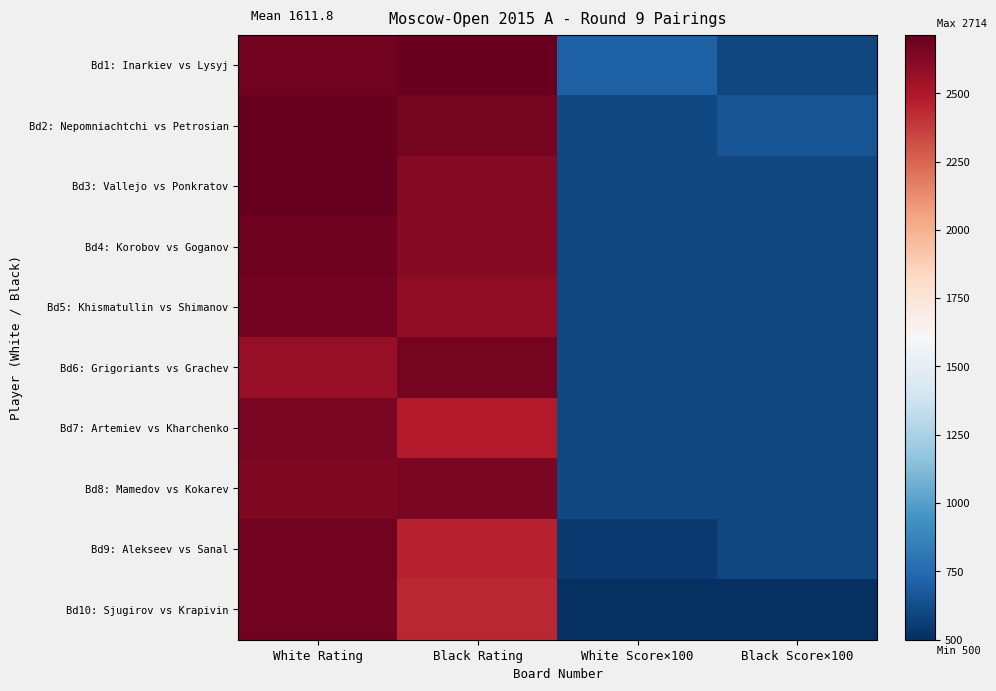

Reading right to left, what are all the values shown in this chart?

Bd1: Inarkiev vs Lysyj: Black Score×100=600	White Score×100=700	Black Rating=2700	White Rating=2675
Bd2: Nepomniachtchi vs Petrosian: Black Score×100=650	White Score×100=600	Black Rating=2663	White Rating=2714
Bd3: Vallejo vs Ponkratov: Black Score×100=600	White Score×100=600	Black Rating=2620	White Rating=2706
Bd4: Korobov vs Goganov: Black Score×100=600	White Score×100=600	Black Rating=2615	White Rating=2687
Bd5: Khismatullin vs Shimanov: Black Score×100=600	White Score×100=600	Black Rating=2591	White Rating=2673
Bd6: Grigoriants vs Grachev: Black Score×100=600	White Score×100=600	Black Rating=2670	White Rating=2567
Bd7: Artemiev vs Kharchenko: Black Score×100=600	White Score×100=600	Black Rating=2483	White Rating=2659
Bd8: Mamedov vs Kokarev: Black Score×100=600	White Score×100=600	Black Rating=2645	White Rating=2642
Bd9: Alekseev vs Sanal: Black Score×100=600	White Score×100=550	Black Rating=2460	White Rating=2679
Bd10: Sjugirov vs Krapivin: Black Score×100=500	White Score×100=500	Black Rating=2443	White Rating=2678